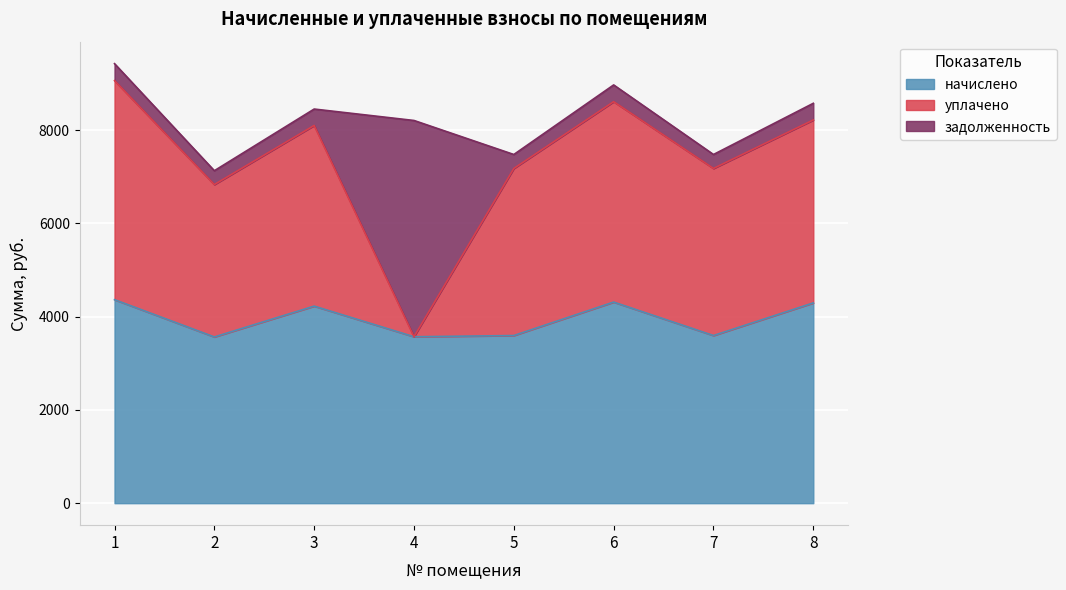

Where is уплачено nearest to the value 6314?

2